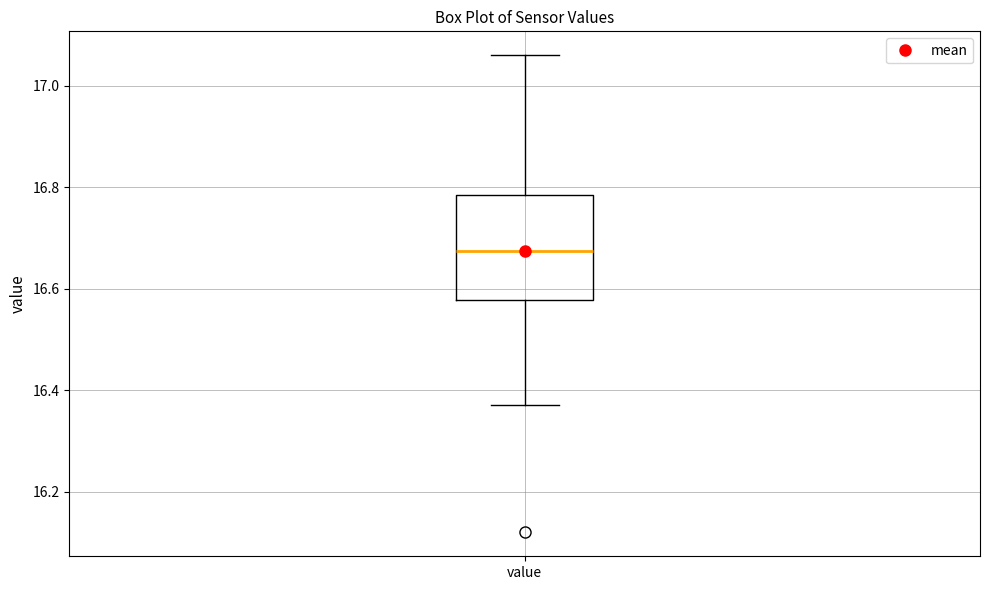

Where is the lower edge of the box for value on the y-axis? The values are not printed on the chart, so give them approximately, as read against the axis.

16.58